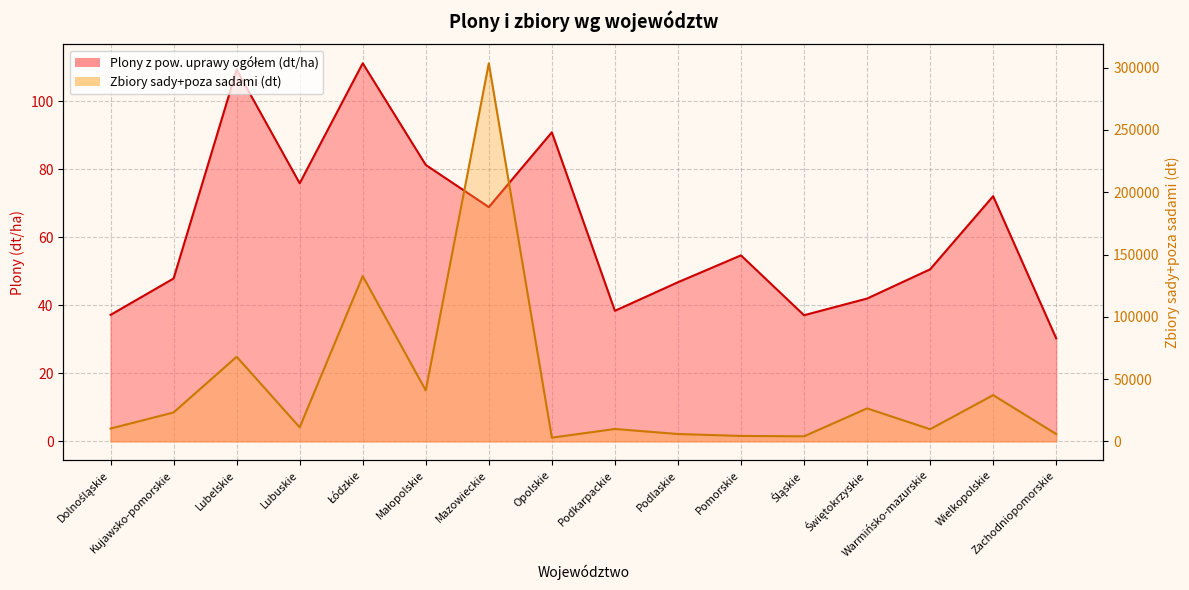

Reading left to right, transcribe all the data shown in this chart.

Plony z pow. uprawy ogółem (dt/ha): Dolnośląskie=37.2	Kujawsko-pomorskie=47.9	Lubelskie=109.3	Lubuskie=75.9	Łódzkie=111.2	Małopolskie=81.3	Mazowieckie=68.9	Opolskie=90.9	Podkarpackie=38.4	Podlaskie=46.8	Pomorskie=54.7	Śląskie=37.1	Świętokrzyskie=42.0	Warmińsko-mazurskie=50.6	Wielkopolskie=72.1	Zachodniopomorskie=30.3
Zbiory sady+poza sadami (dt): Dolnośląskie=10303.0	Kujawsko-pomorskie=23213.0	Lubelskie=67945.0	Lubuskie=11287.0	Łódzkie=132665.0	Małopolskie=40929.0	Mazowieckie=303564.0	Opolskie=2981.0	Podkarpackie=9943.0	Podlaskie=5900.0	Pomorskie=4363.0	Śląskie=4056.0	Świętokrzyskie=26467.0	Warmińsko-mazurskie=9751.0	Wielkopolskie=37130.0	Zachodniopomorskie=5896.0